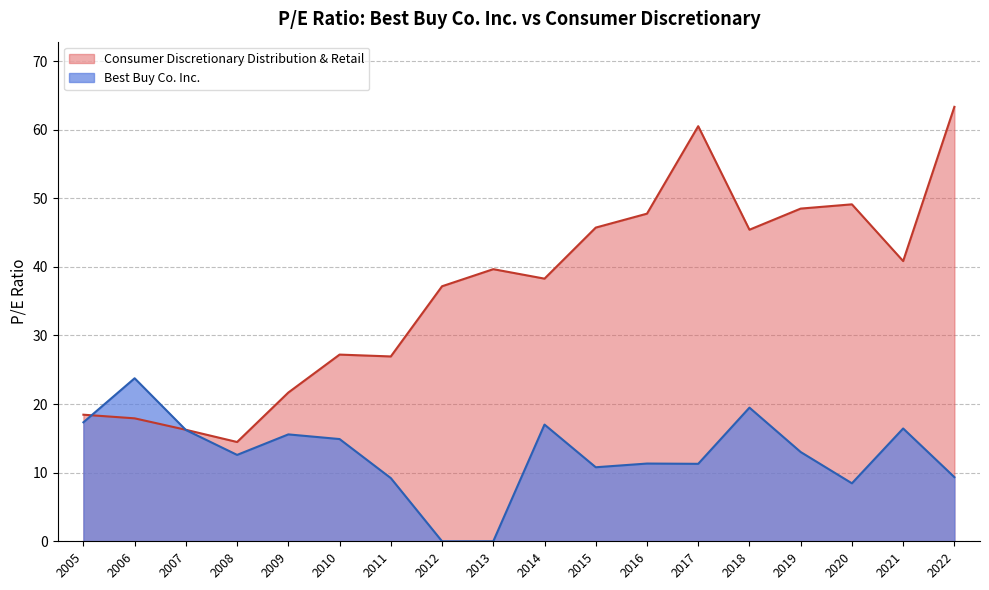

How many data points in Consumer Discretionary Distribution & Retail are above 39?

9